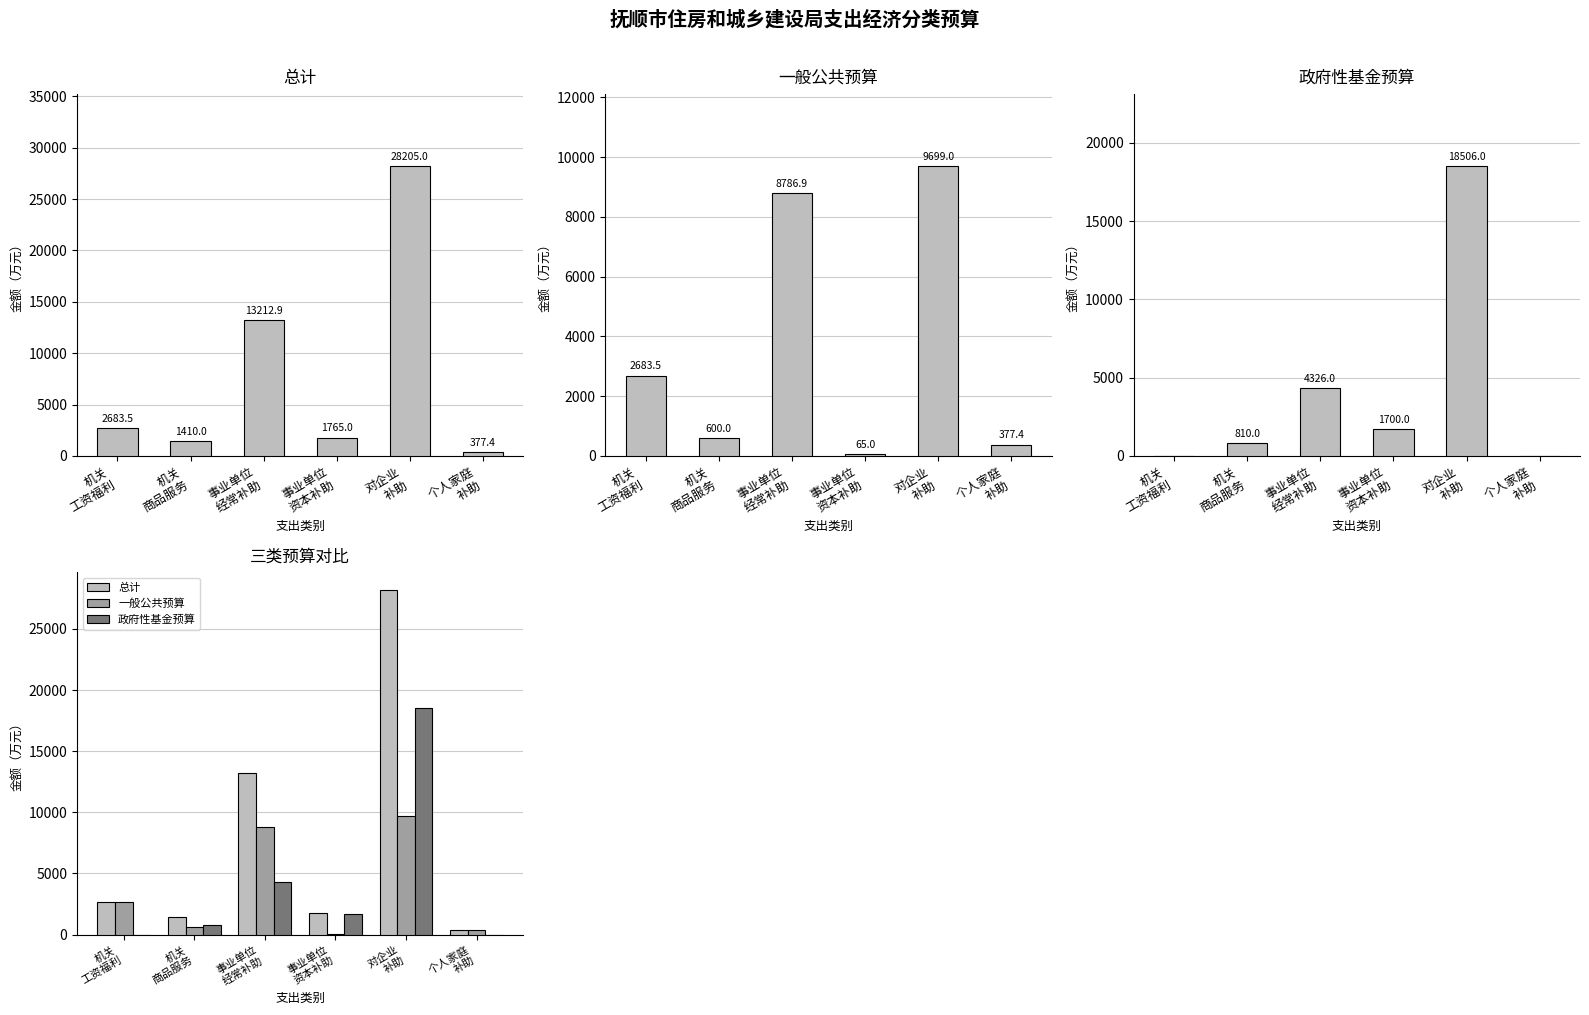

List the series in order of their peak value, lowest first.

一般公共预算, 政府性基金预算, 总计